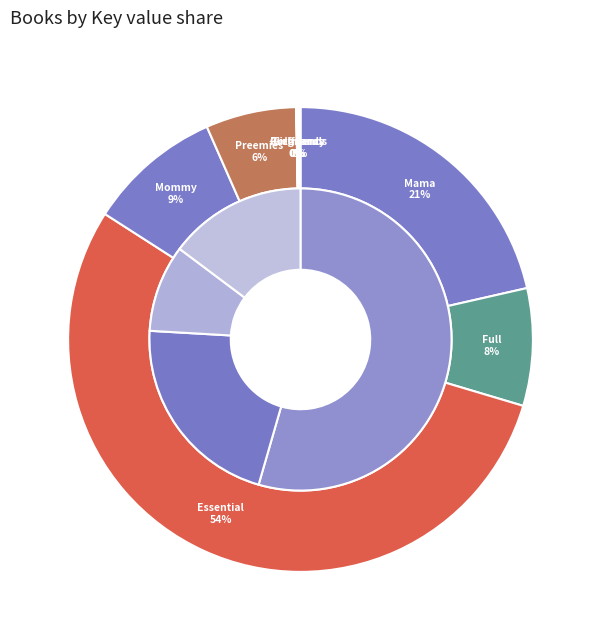

To the nearest percent, what is the difference between the largest and smallest slice percentages?

54%